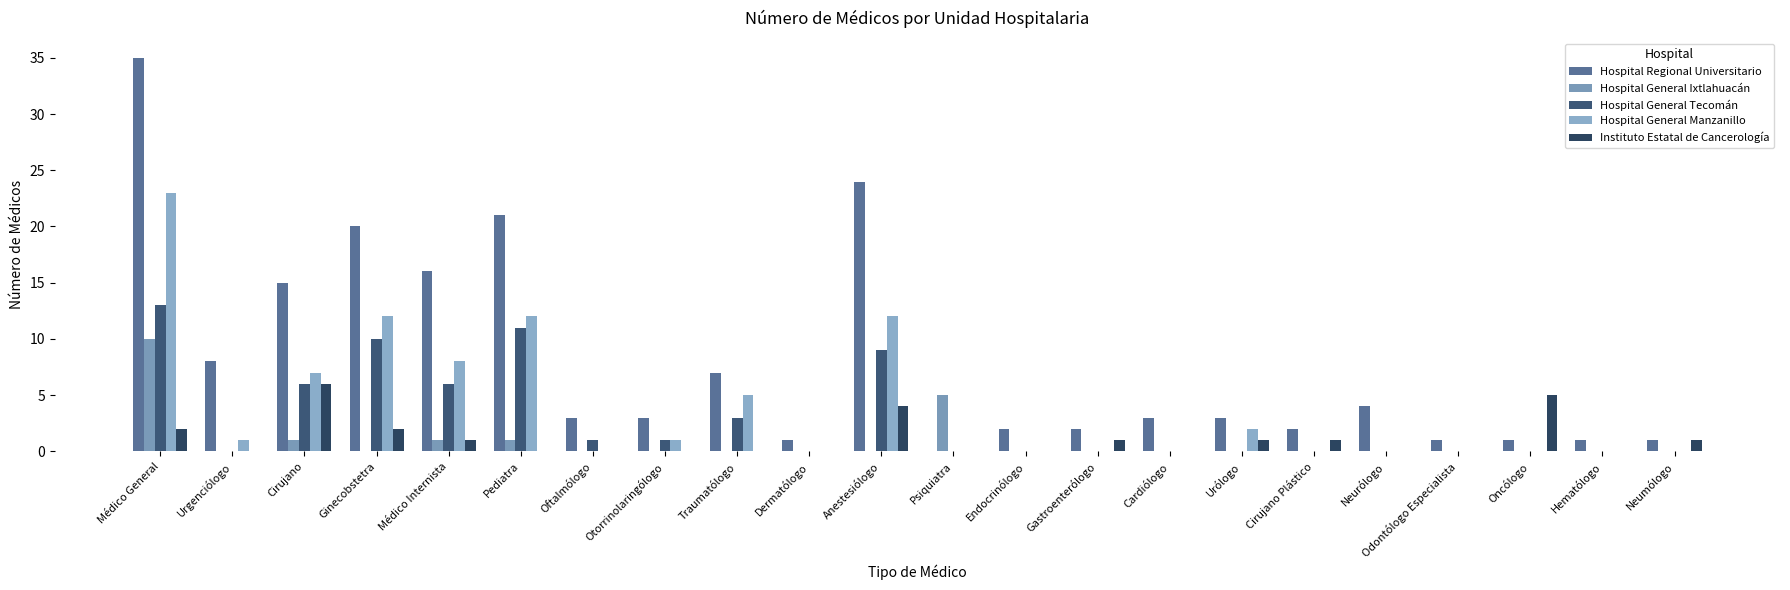

Count the number of categories in the chart.

22